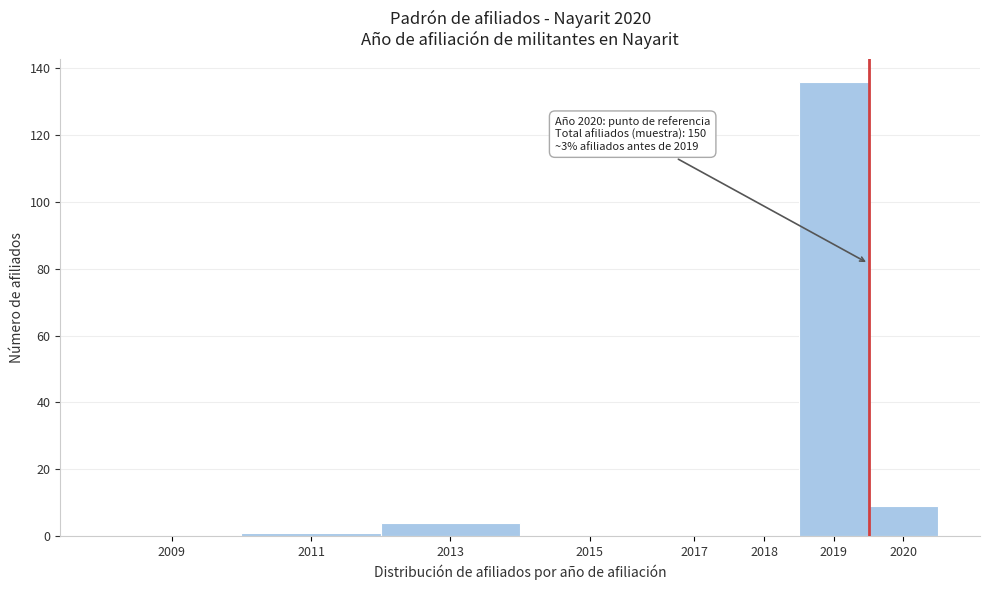

Reading left to right, extract all data points from this chart.

2009=0	2011=1	2013=4	2015=0	2017=0	2018=0	2019=136	2020=9